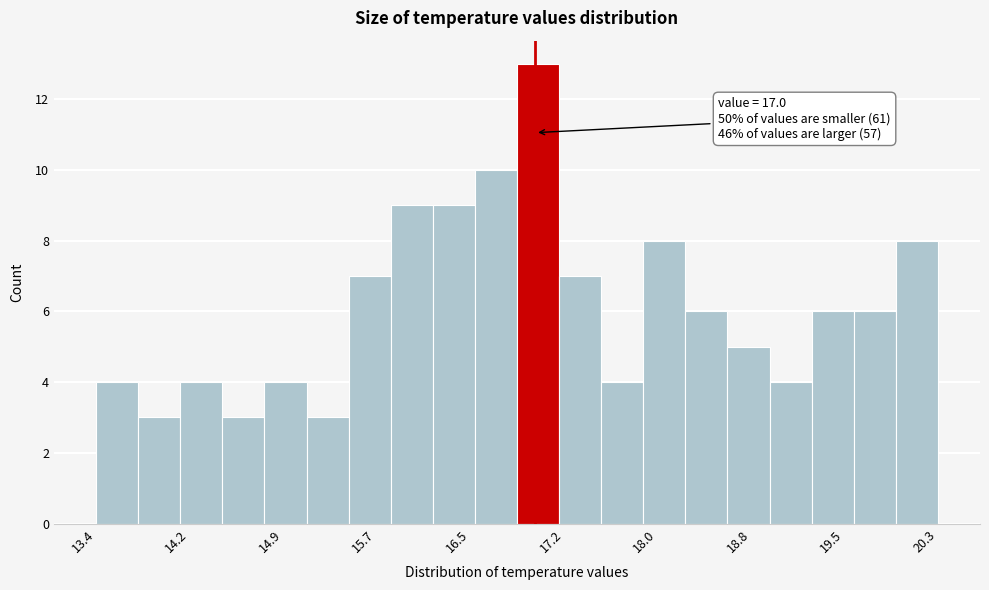

Read against the x-axis, roughly where is the centre of the tallest bar?

17.0